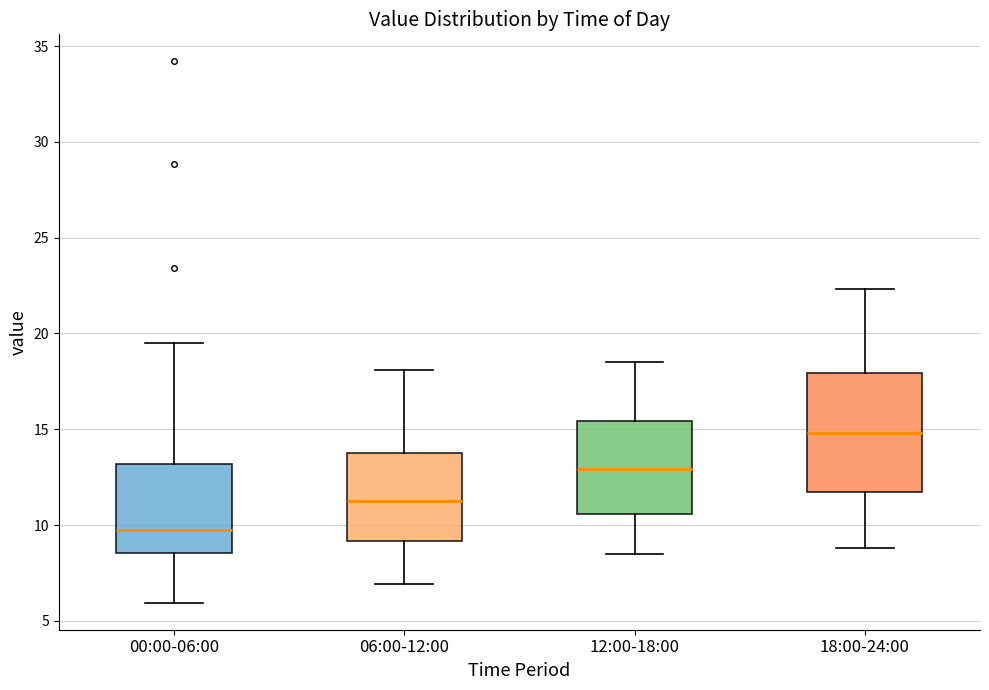

Which box's median line is the highest?

18:00-24:00